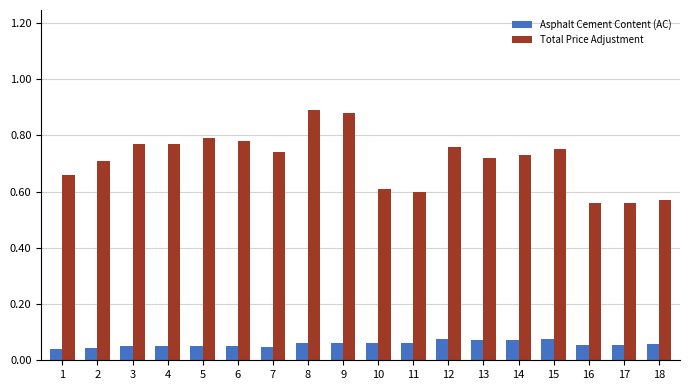

Which series has the largest range (max minus min)?

Total Price Adjustment